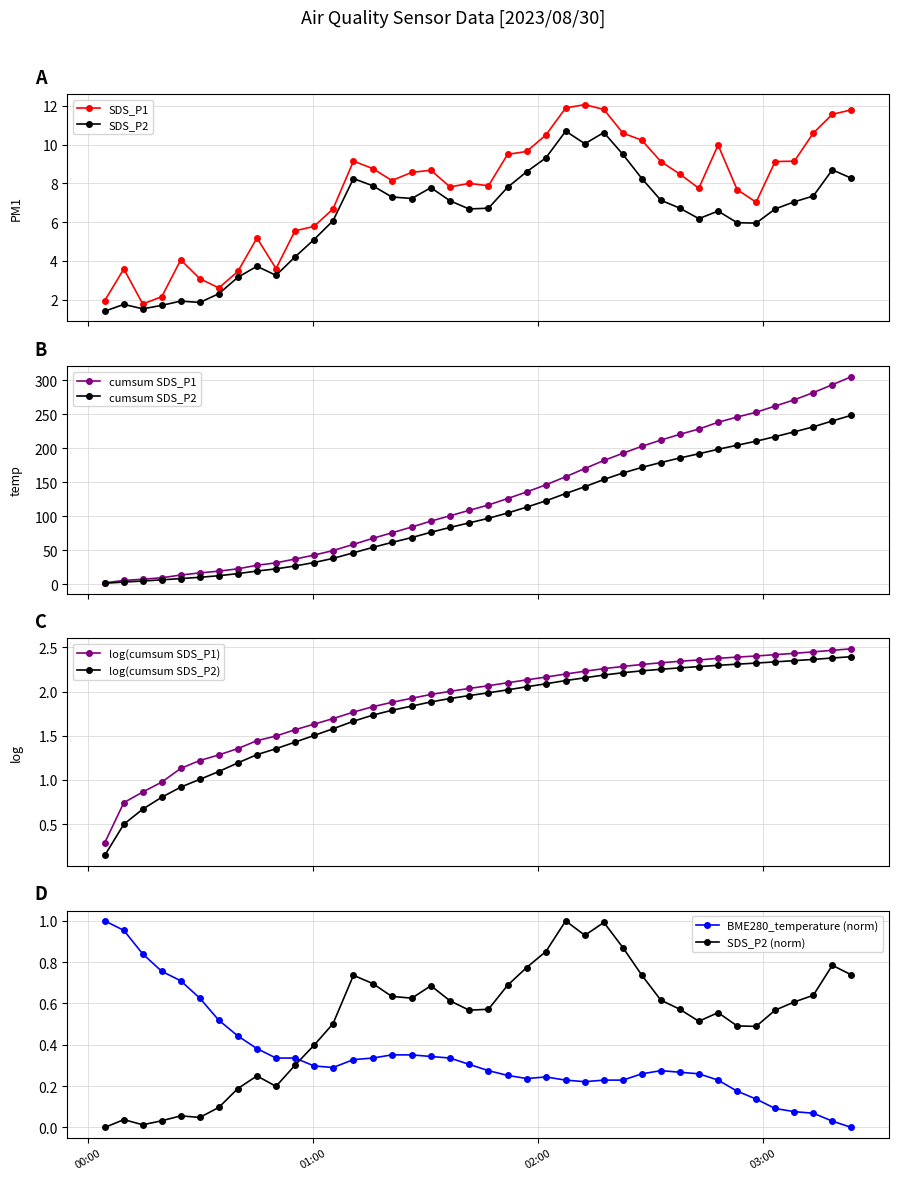

True or false: SDS_P2 has more than 0 points higher than both neighbors.

True